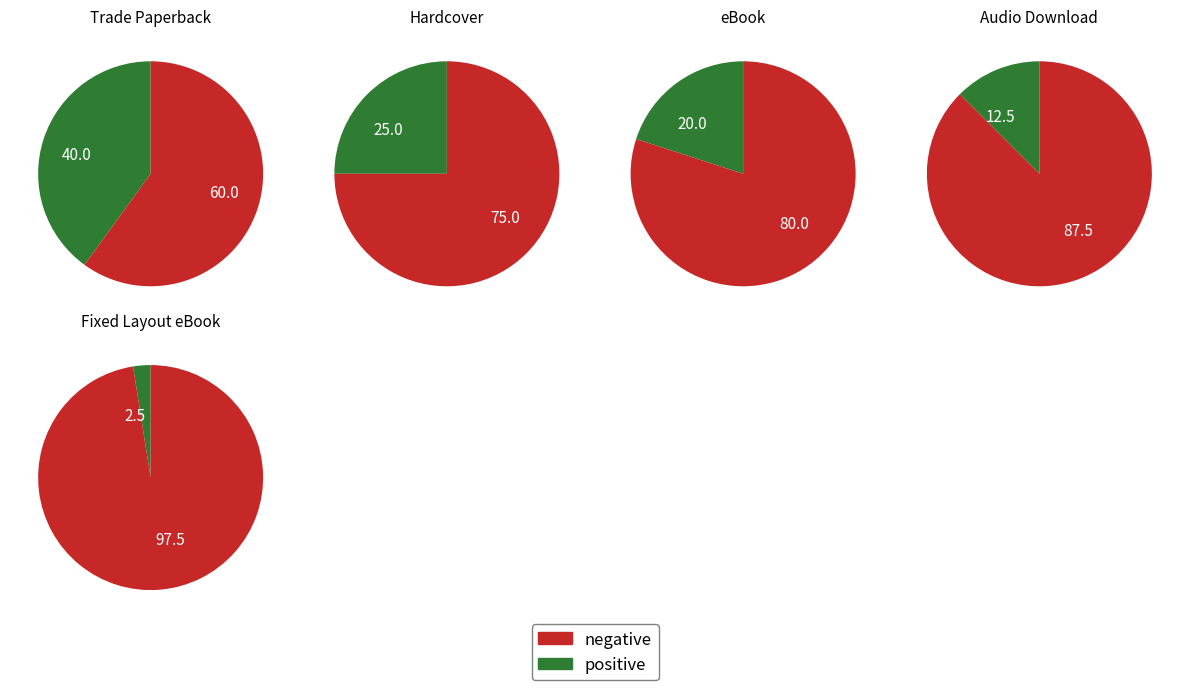

True or false: Audio Download accounts for 12% of the total.

True